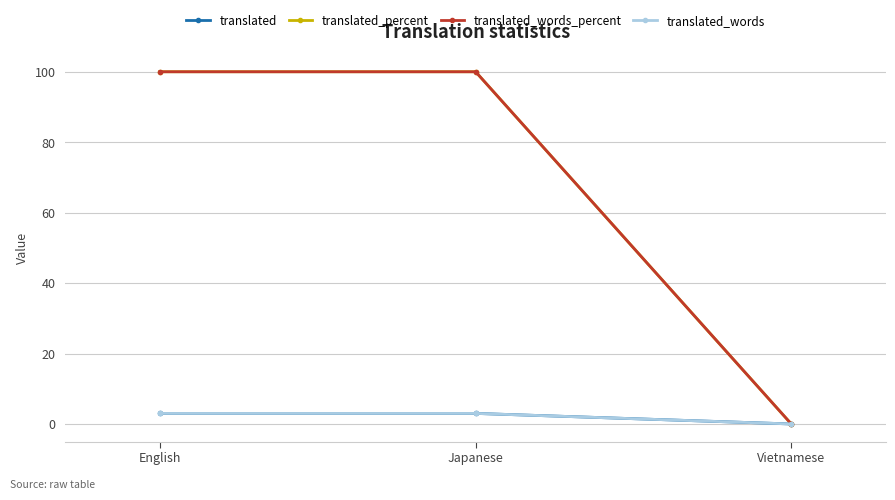

Does the chart have visible grid lines?

Yes